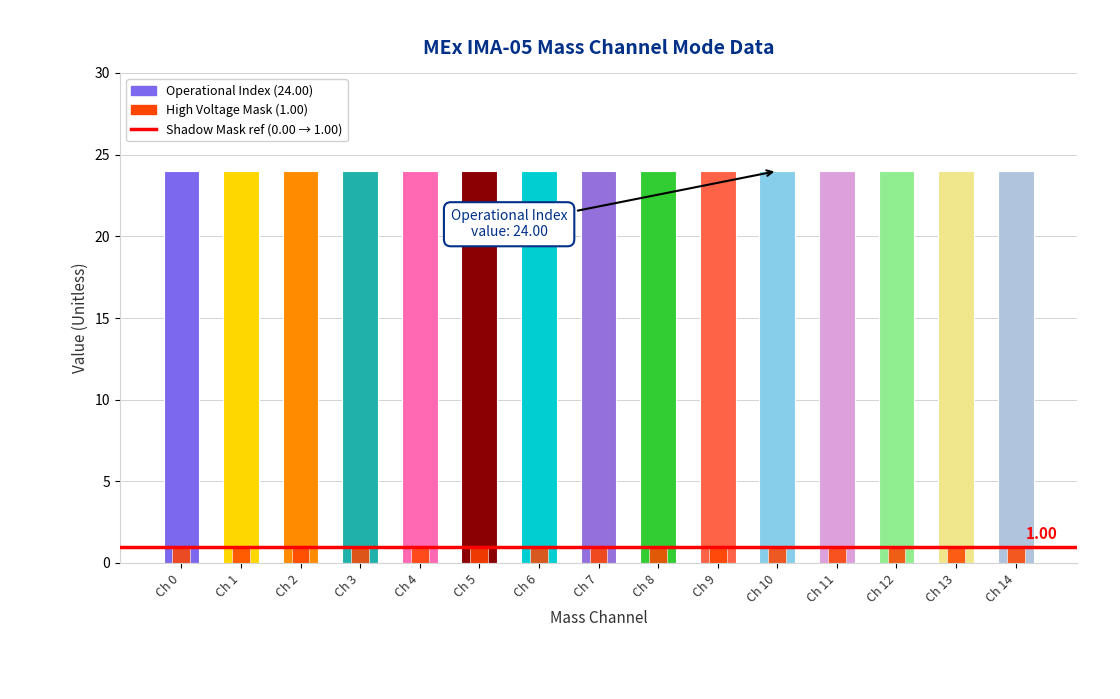

Is the value of High Voltage Mask at Ch 5 greater than the value of Operational Index at Ch 7?

No